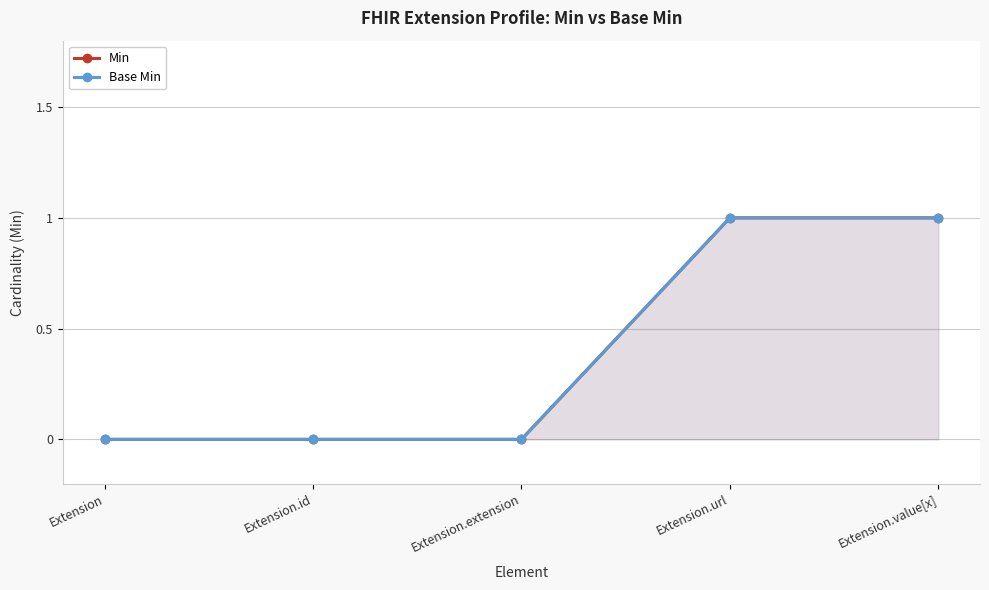

Rank the series by their maximum value, from lowest to highest.

Min, Base Min